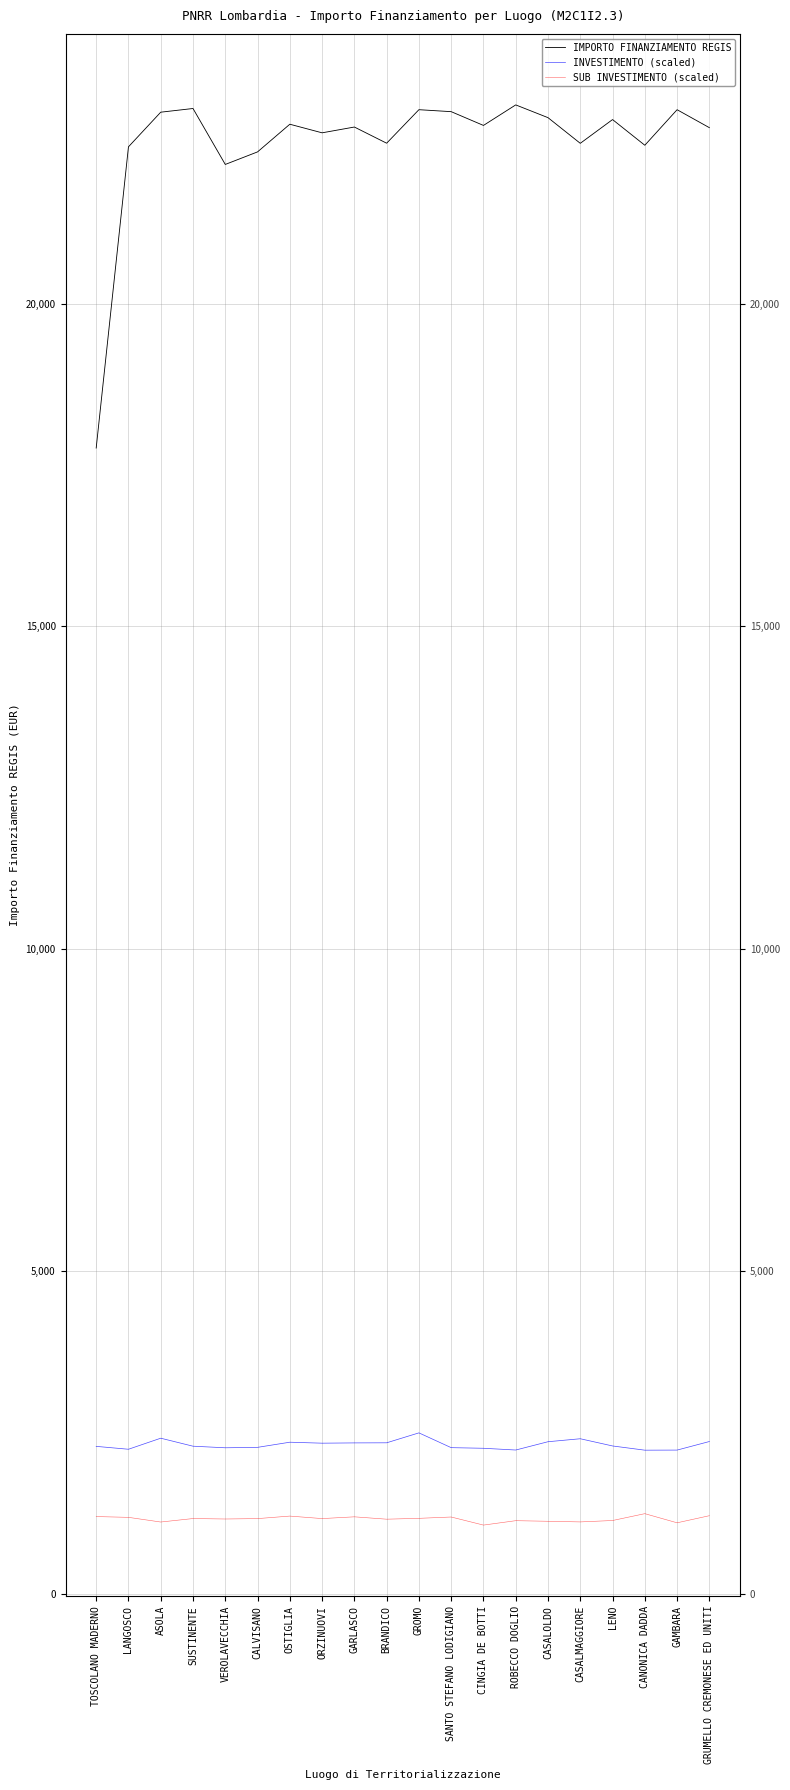

At which label is SUB INVESTIMENTO (scaled) closest to 1151?

BRANDICO